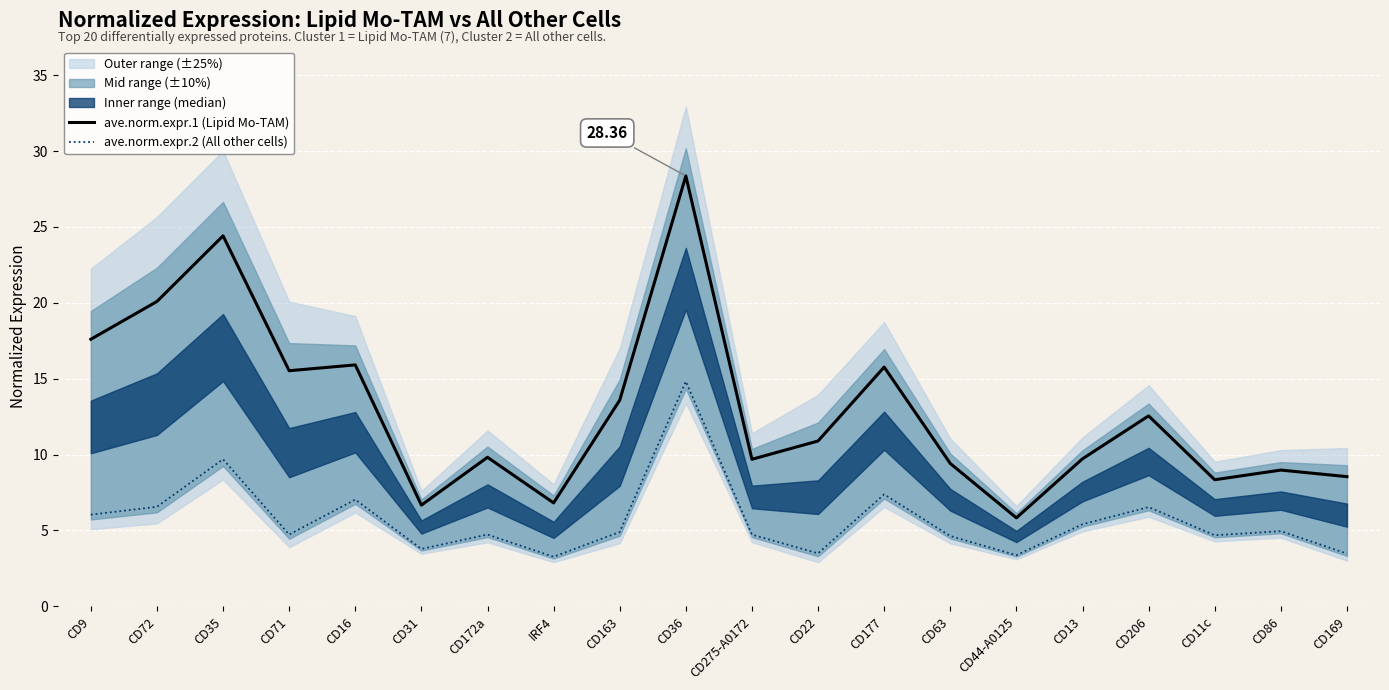

Reading left to right, what are all the values shown in this chart?

ave.norm.expr.1 (Lipid Mo-TAM): 17.6	20.1	24.4	15.5	15.9	6.7	9.8	6.8	13.6	28.4	9.7	10.9	15.8	9.4	5.8	9.7	12.6	8.3	9.0	8.5
ave.norm.expr.2 (All other cells): 6.0	6.6	9.7	4.7	7.0	3.8	4.7	3.3	4.9	14.8	4.7	3.5	7.4	4.6	3.4	5.4	6.5	4.7	5.0	3.5